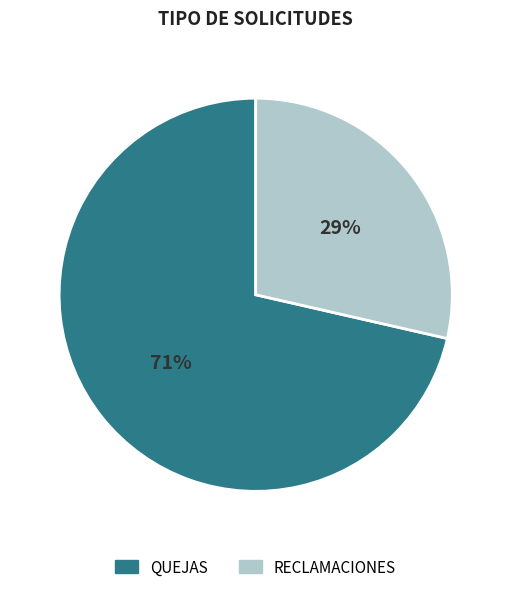

How many segments does this pie chart have?

2